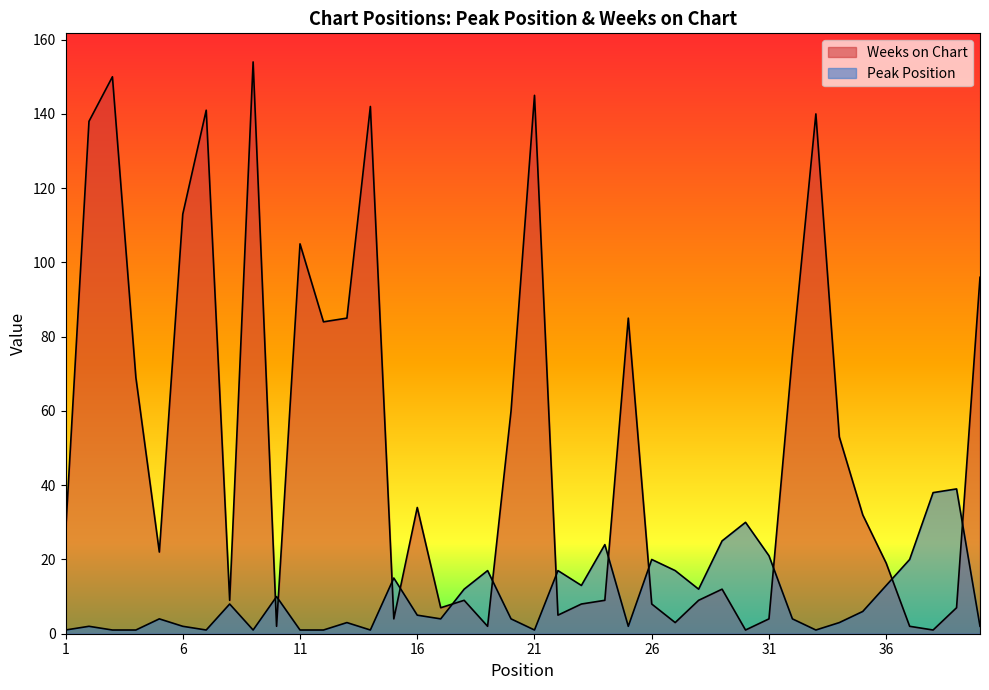

How many times do Weeks on Chart and Peak Position cross each other?

12